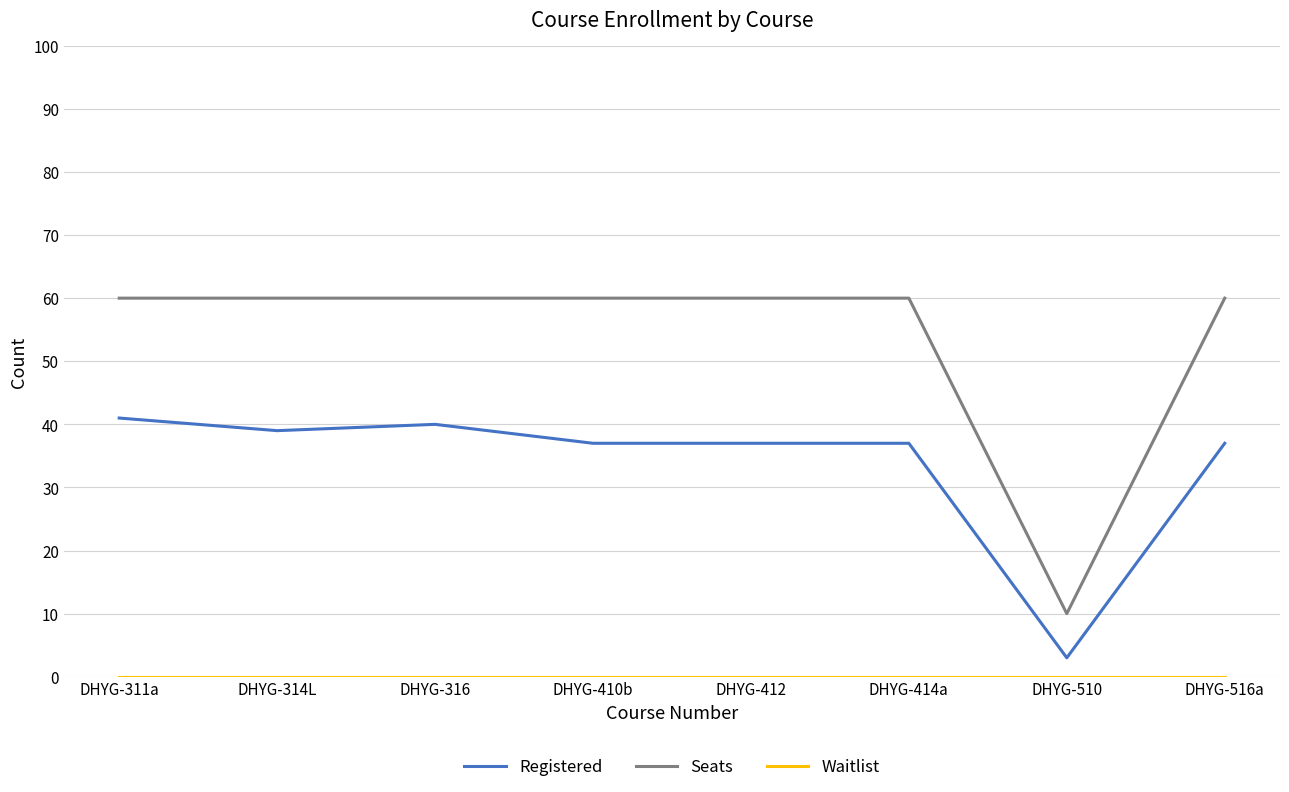

True or false: Registered and Seats cross at least once.

False